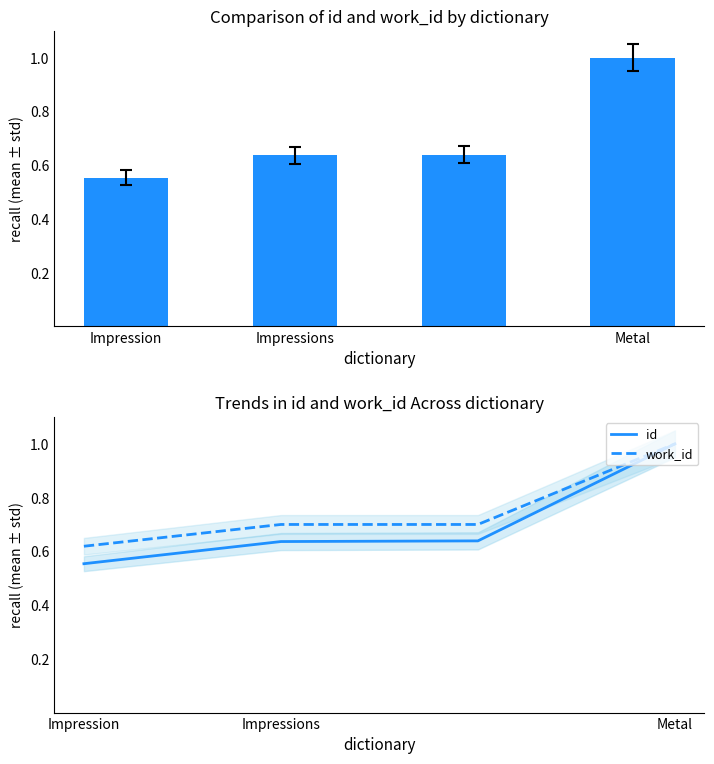

Which series has the widest spread of values?

id